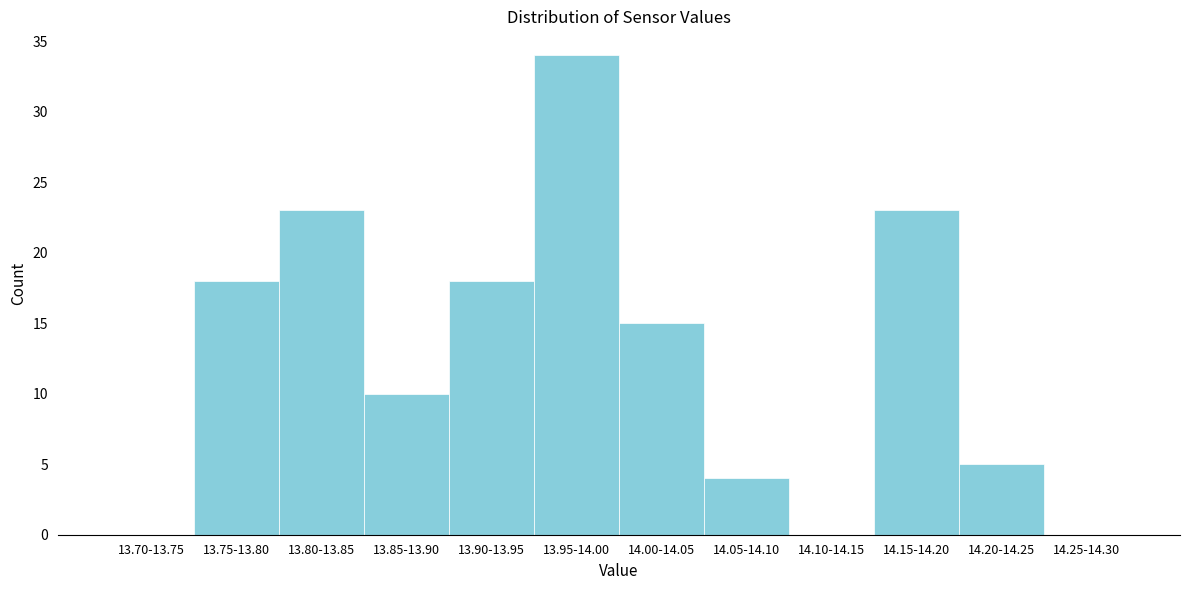

Reading left to right, list all the values displayed in this chart.

13.70-13.75=0	13.75-13.80=18	13.80-13.85=23	13.85-13.90=10	13.90-13.95=18	13.95-14.00=34	14.00-14.05=15	14.05-14.10=4	14.10-14.15=0	14.15-14.20=23	14.20-14.25=5	14.25-14.30=0